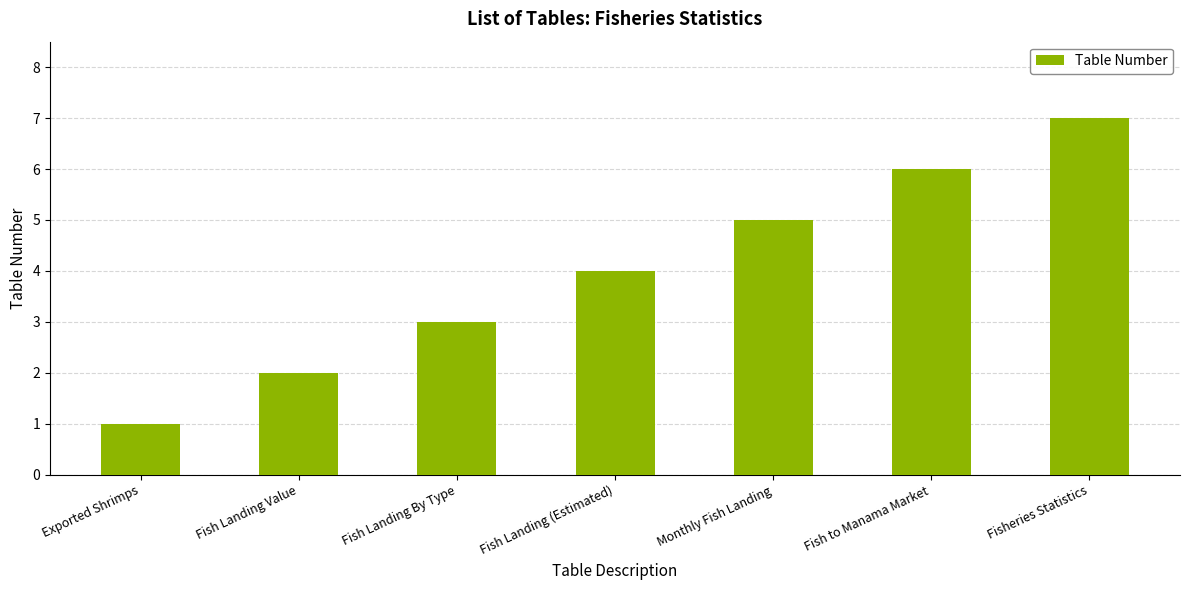

Reading left to right, what are all the values shown in this chart?

1	2	3	4	5	6	7